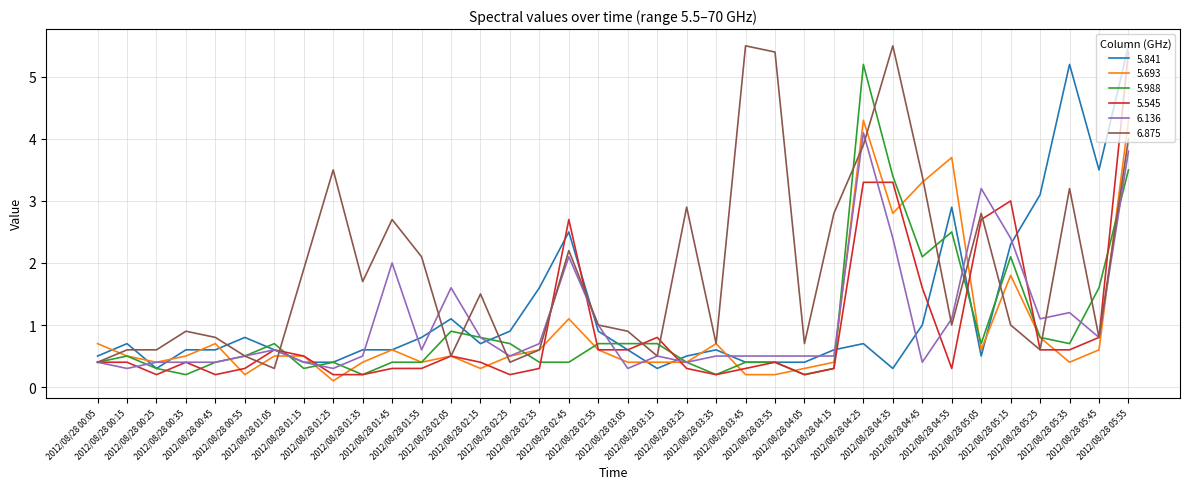

Rank the series at 2012/08/28 05:35 from highest to lowest value.

5.841, 6.875, 6.136, 5.988, 5.545, 5.693